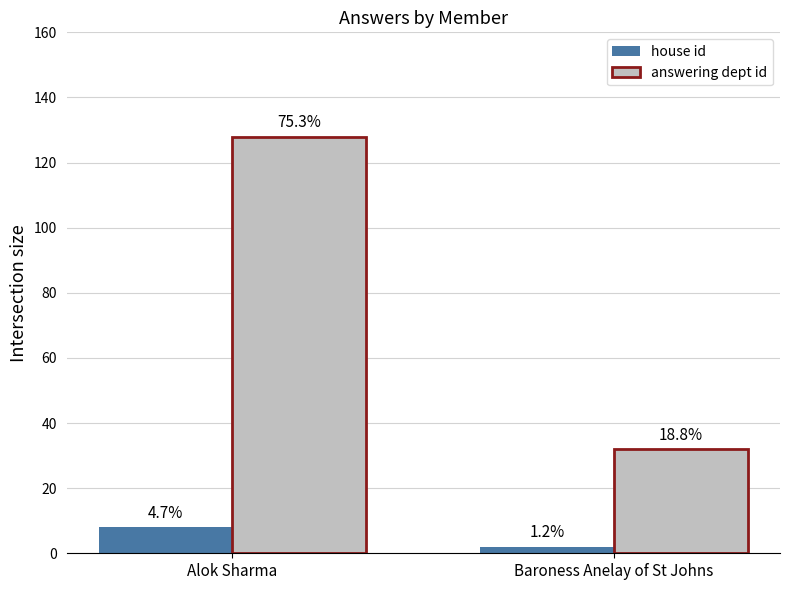

Count the house id values in the range 2 to 8.

2